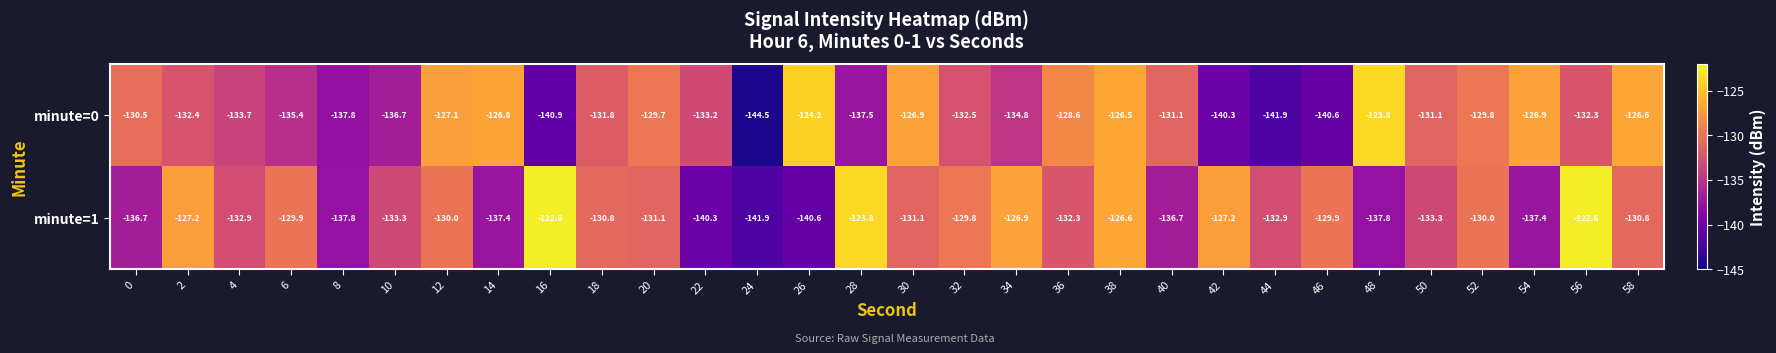

What is the minimum value shown in the chart?

-144.5